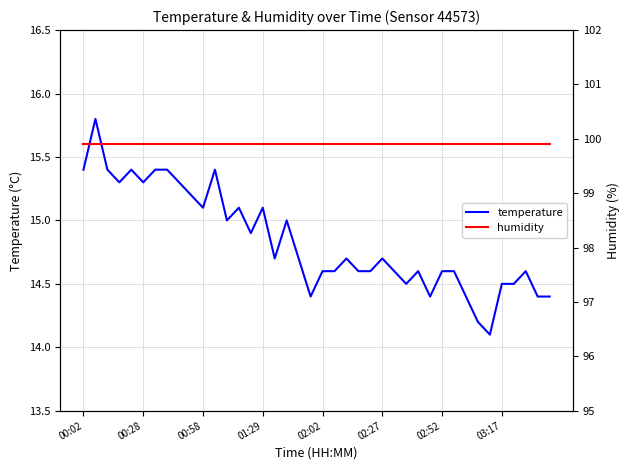

True or false: humidity and temperature cross at least once.

False